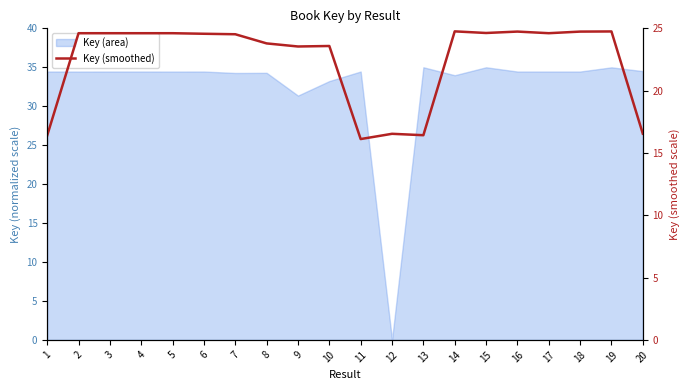

Is it true that the value at 1 is 9.4?

False